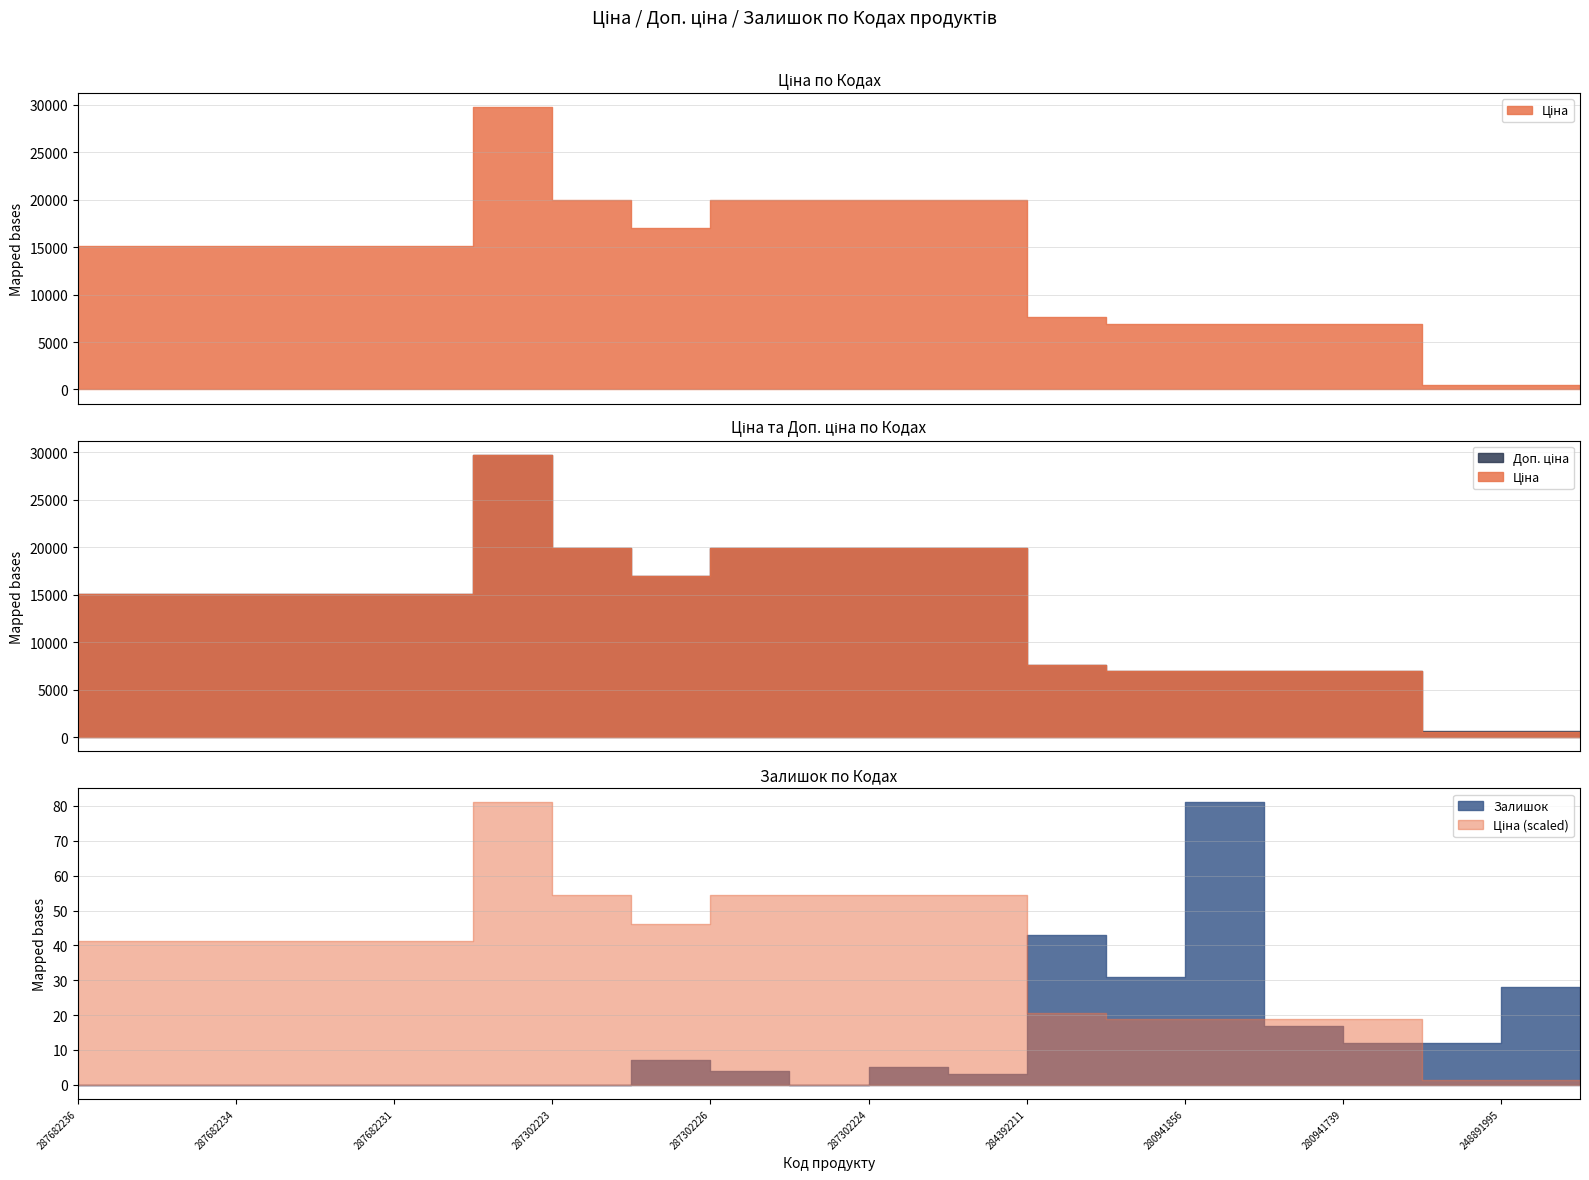

Where is the first local maximum for Ціна?

287702232